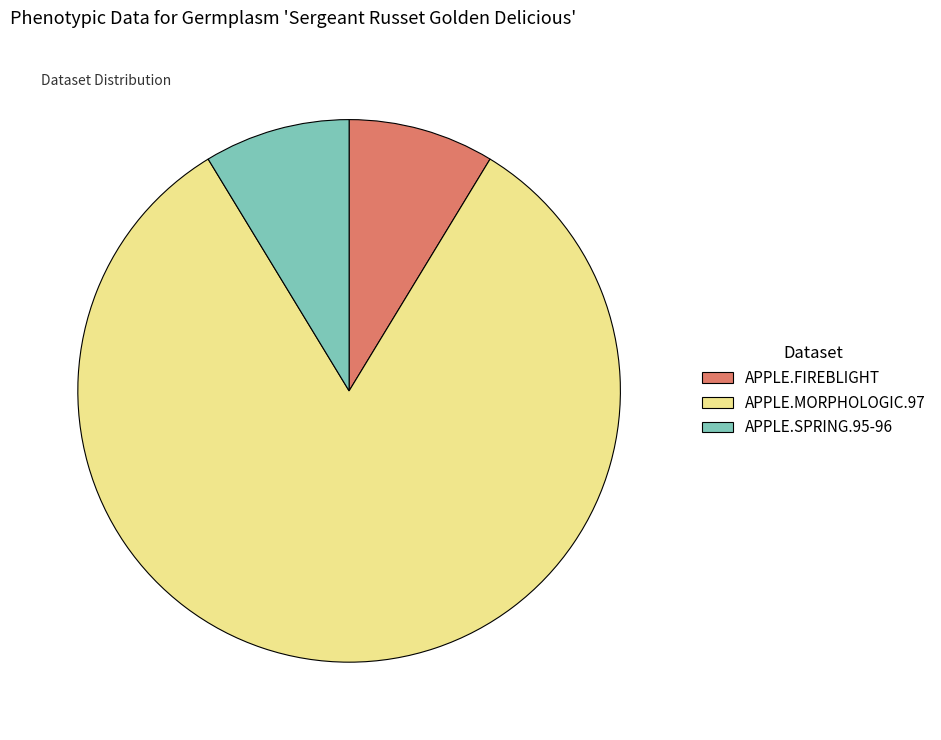

Do APPLE.MORPHOLOGIC.97 and APPLE.SPRING.95-96 together represent more than half of the pie?

Yes